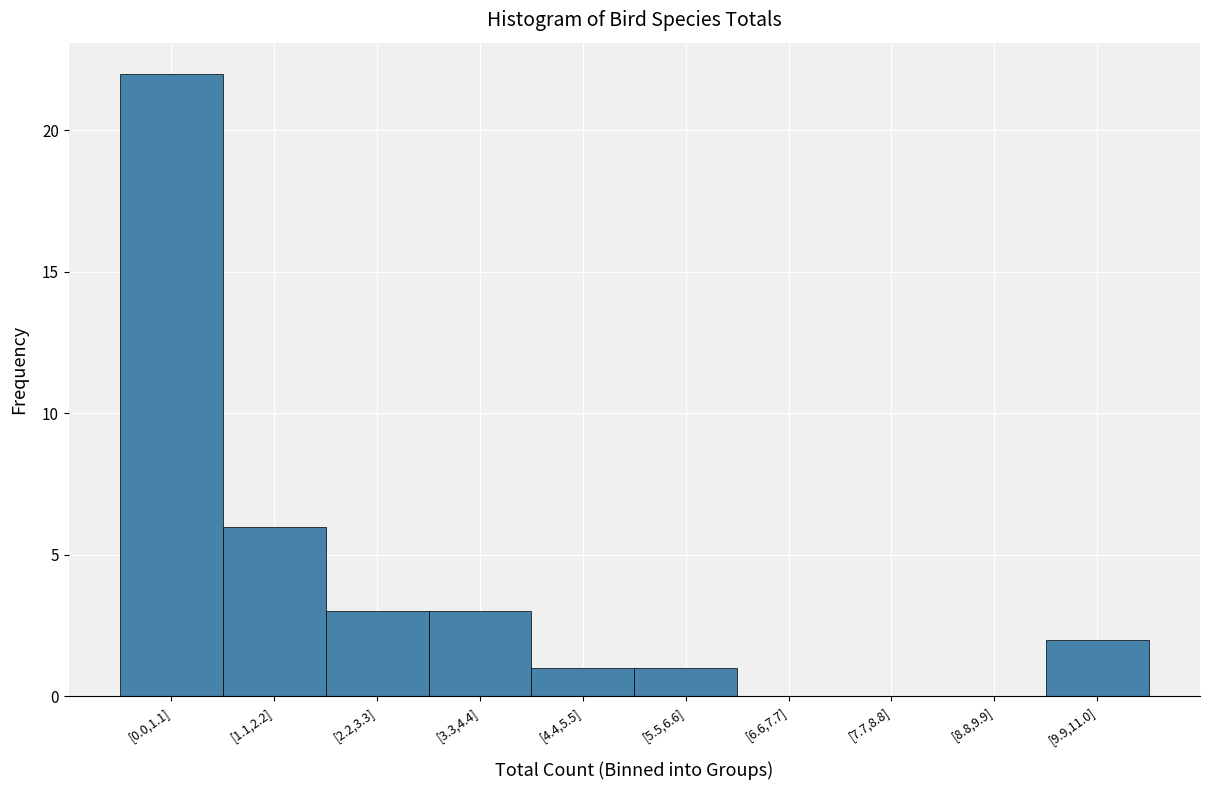

Reading left to right, what are all the values shown in this chart?

[0.0,1.1]=22	[1.1,2.2]=6	[2.2,3.3]=3	[3.3,4.4]=3	[4.4,5.5]=1	[5.5,6.6]=1	[6.6,7.7]=0	[7.7,8.8]=0	[8.8,9.9]=0	[9.9,11.0]=2